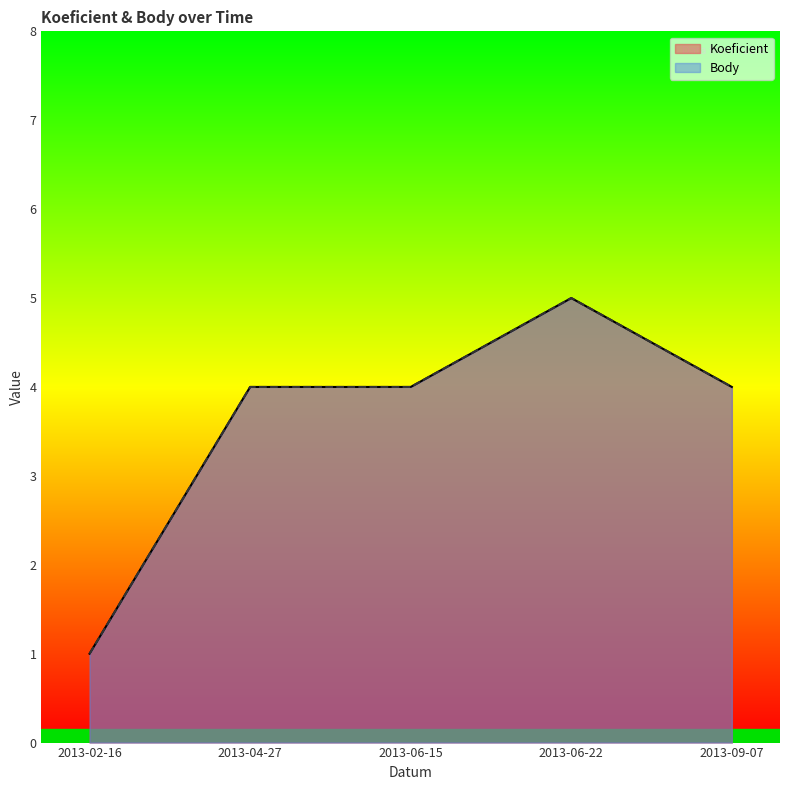

Is it true that Koeficient equals 5 at 2013-09-07?

False